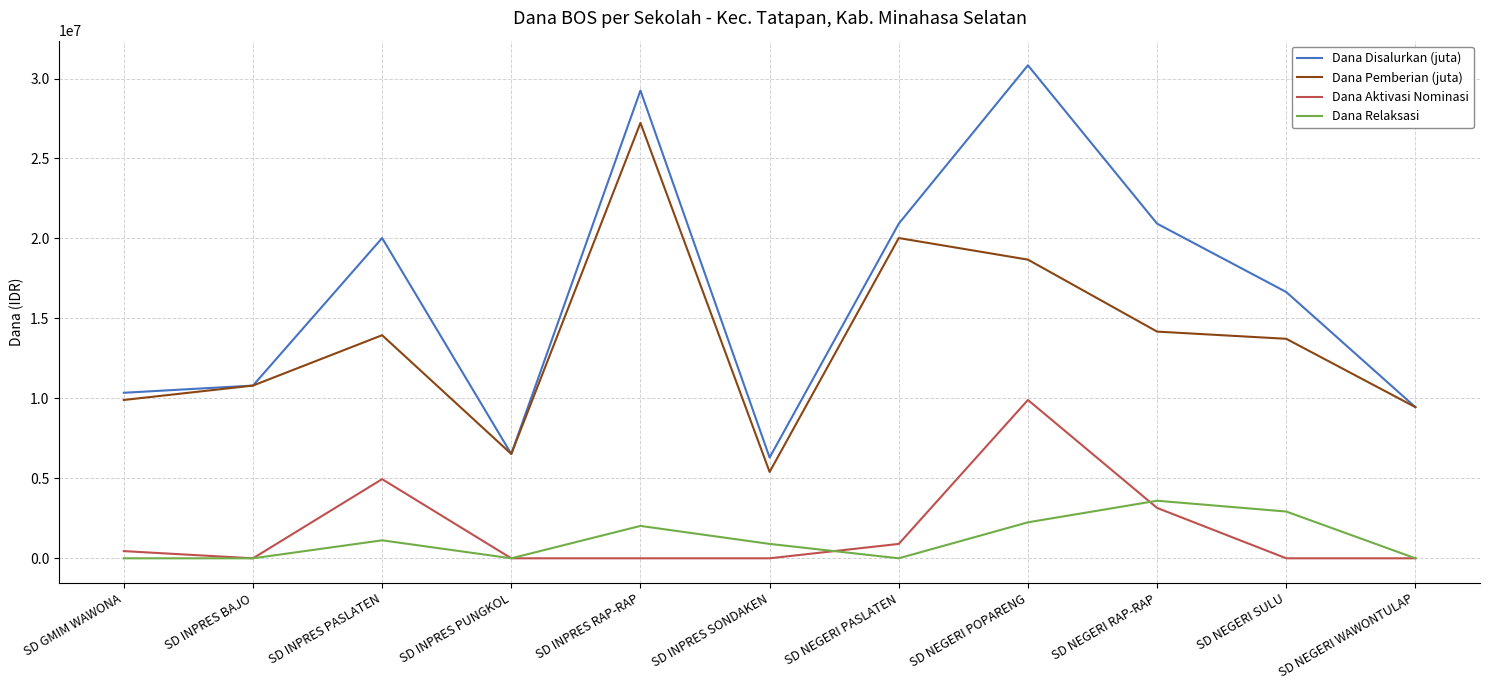

Where is Dana Aktivasi Nominasi nearest to the value 4950000?

SD INPRES PASLATEN